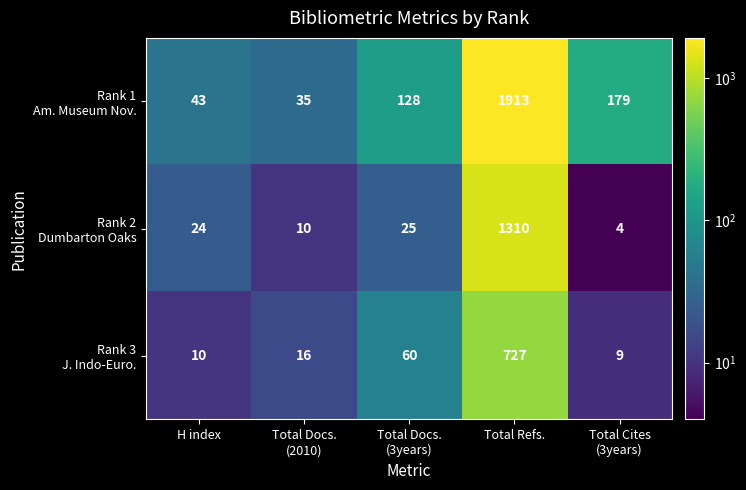

Which category has the highest value across all series?

Total Refs.